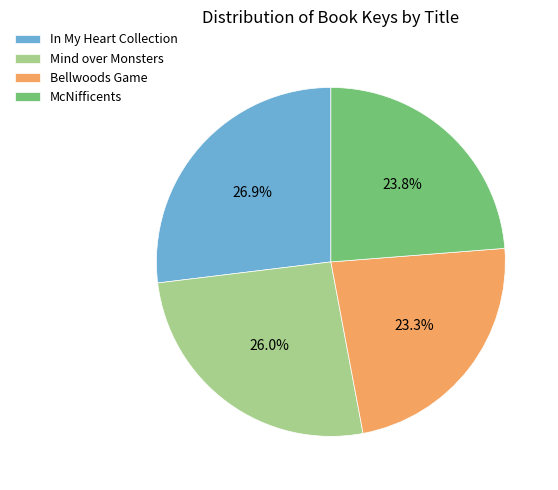

What percentage is the Bellwoods Game slice, to the nearest percent?

23%